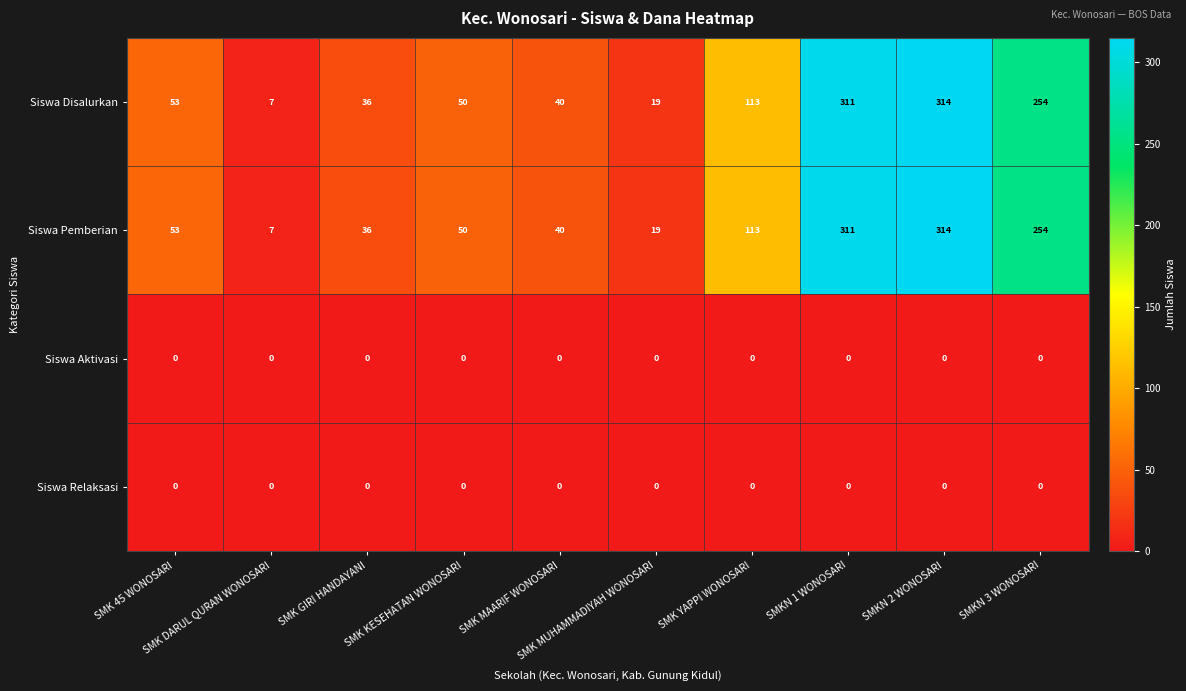

At how many categories does at least one series exceed 92?

4